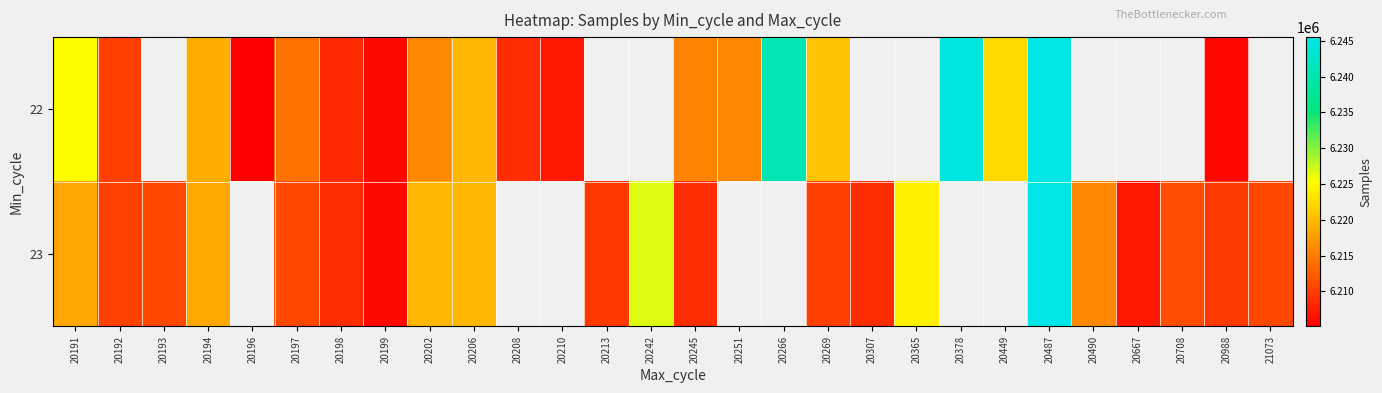

Is the value of 22 at 20194 greater than the value of 23 at 20988?

Yes